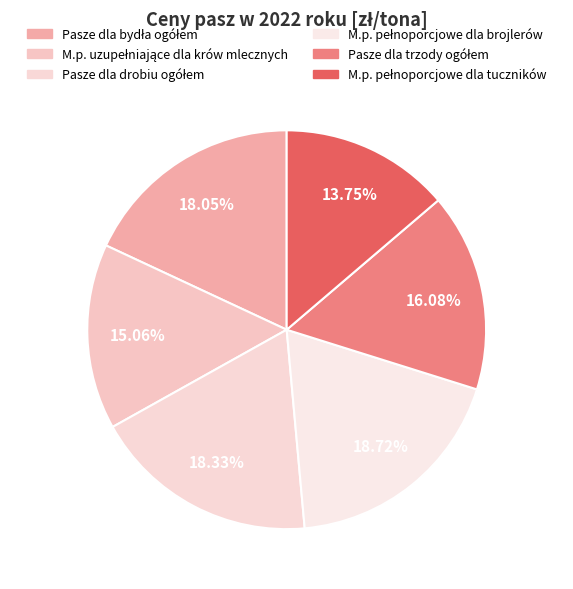

Count the number of slices in the pie.

6